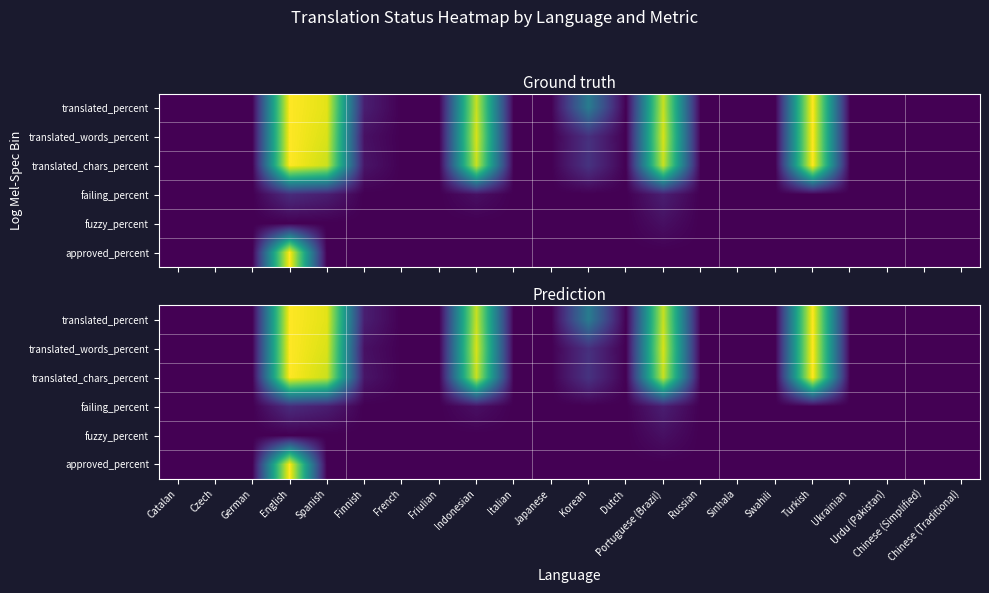

At which category does the chart reach its minimum across all series?

Catalan